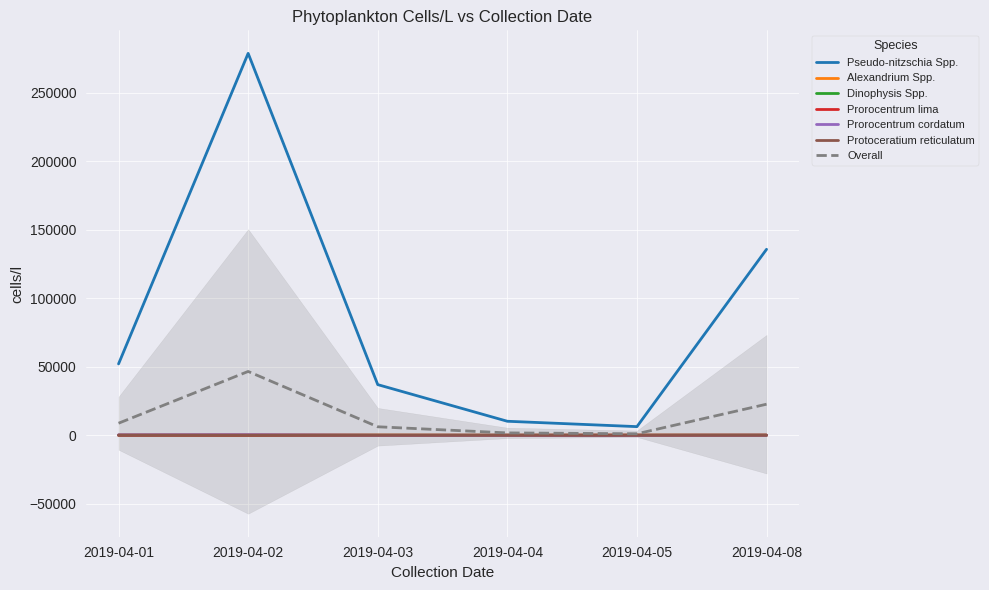

The value of Prorocentrum cordatum at 2019-04-04 is 0. True or false?

True